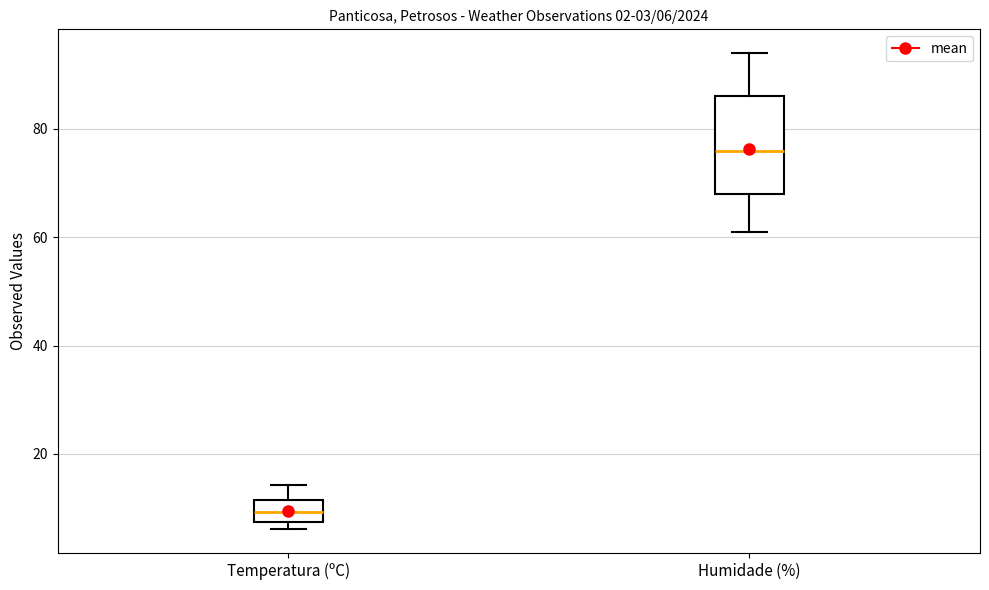

Which box has the lowest median line?

Temperatura (ºC)